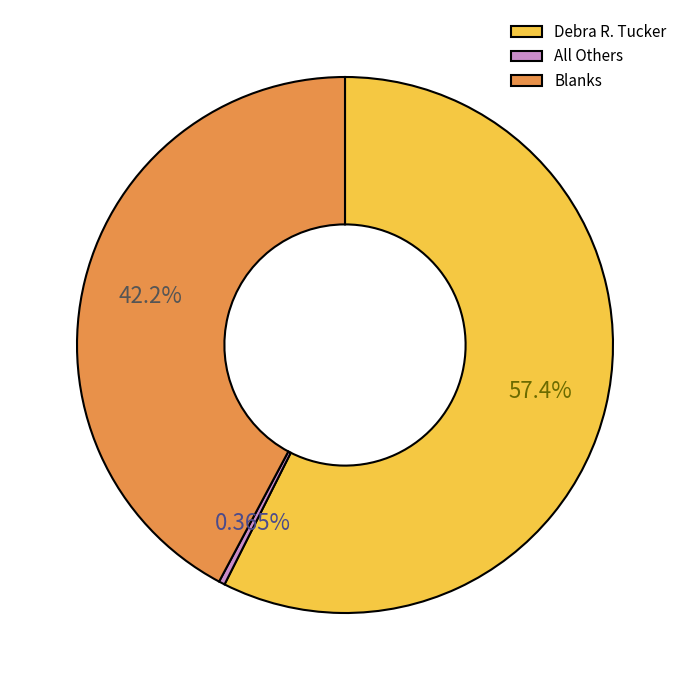

How many segments does this pie chart have?

3